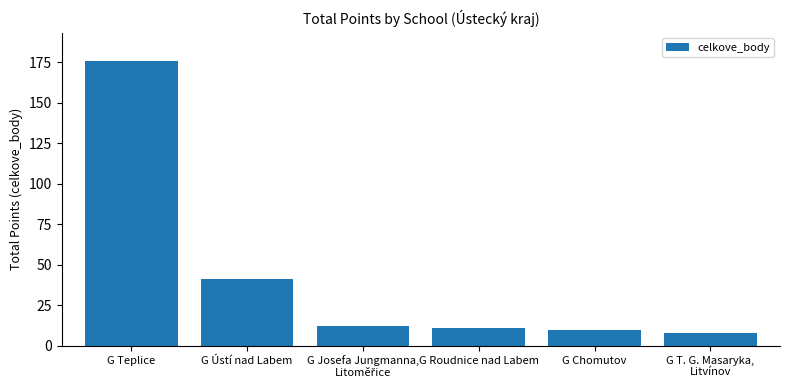

The value at G Chomutov is 10.0. True or false?

True